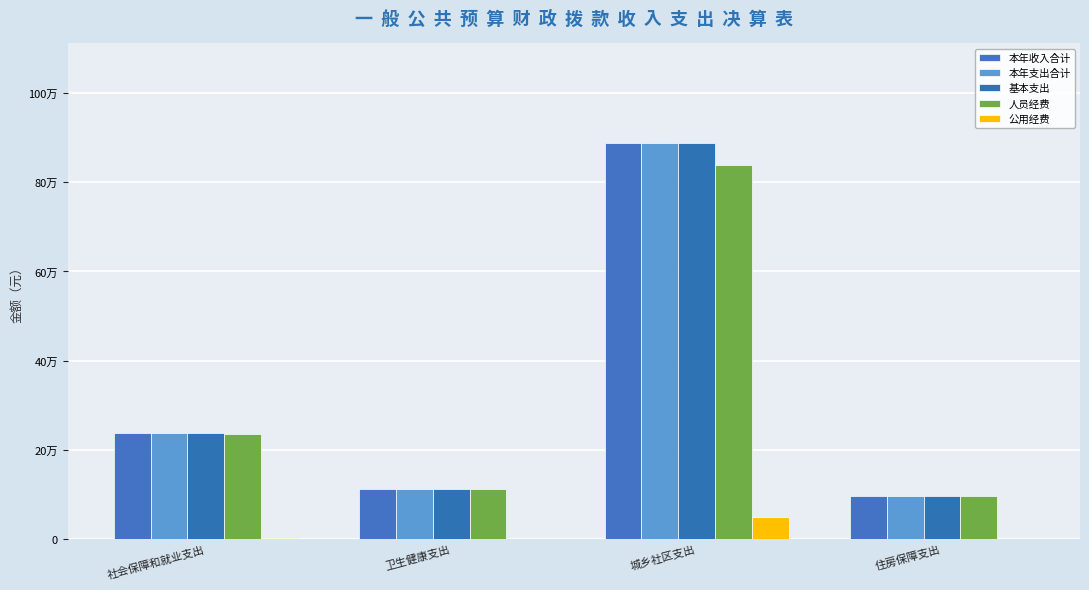

Rank the categories by 本年收入合计 value from lowest to highest.

住房保障支出, 卫生健康支出, 社会保障和就业支出, 城乡社区支出